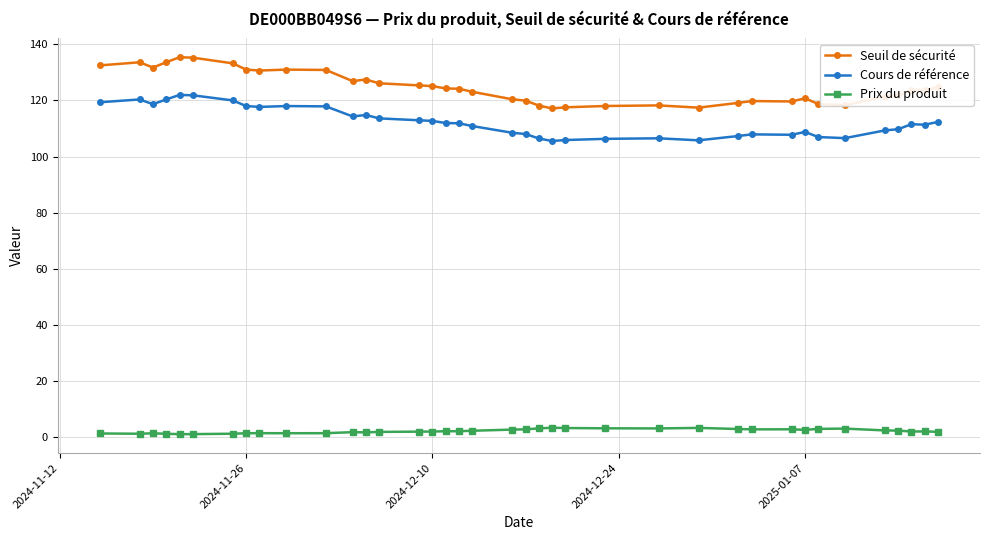

Which series has the largest range (max minus min)?

Seuil de sécurité